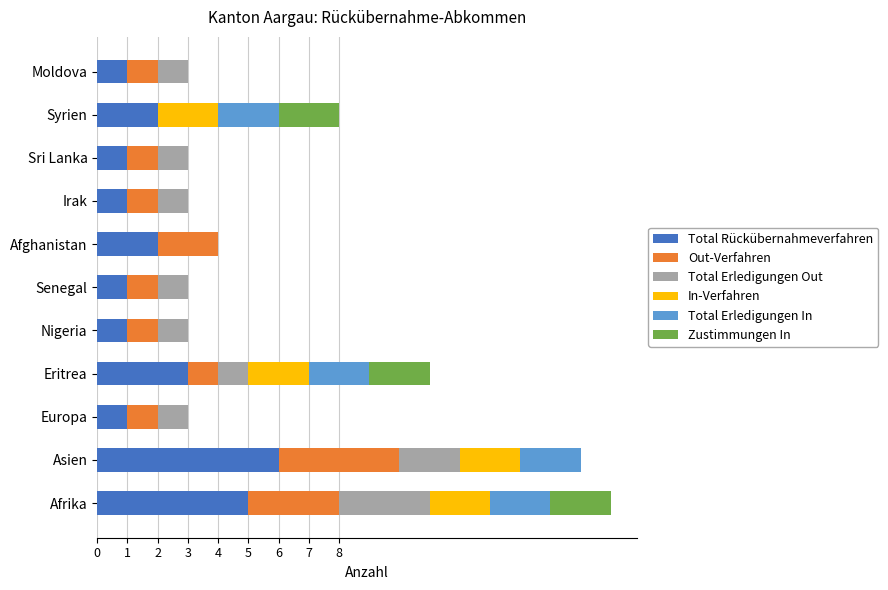

Is it true that Total Rückübernahmeverfahren equals 0 at Nigeria?

False